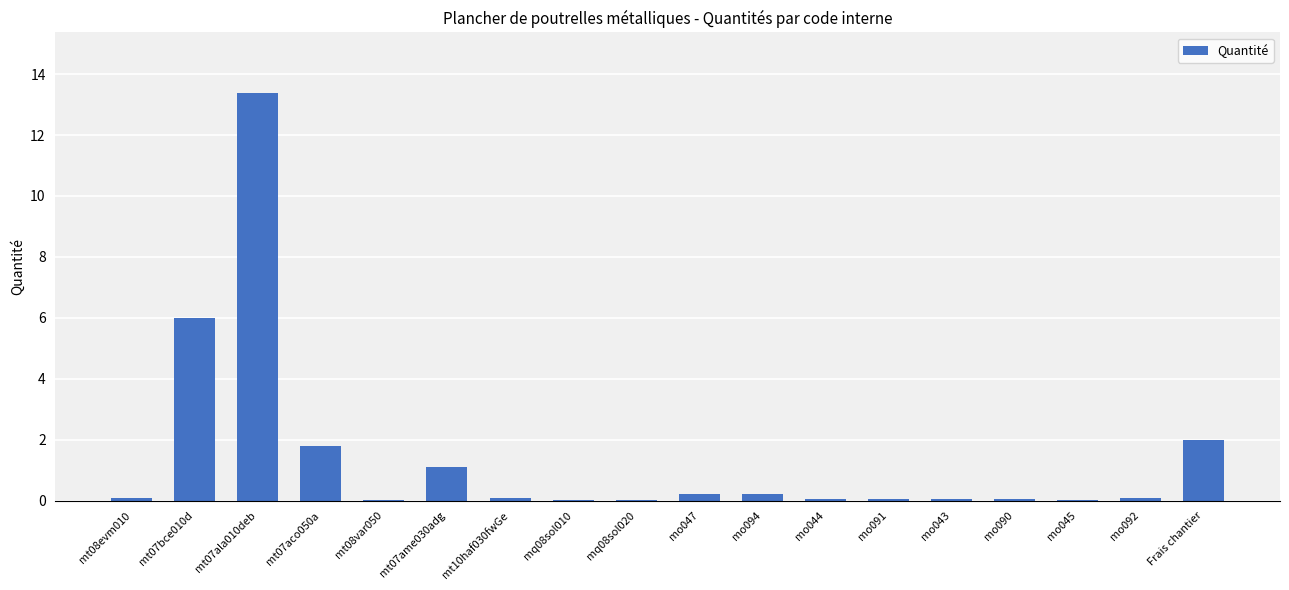

What is the sum of all values?

25.2